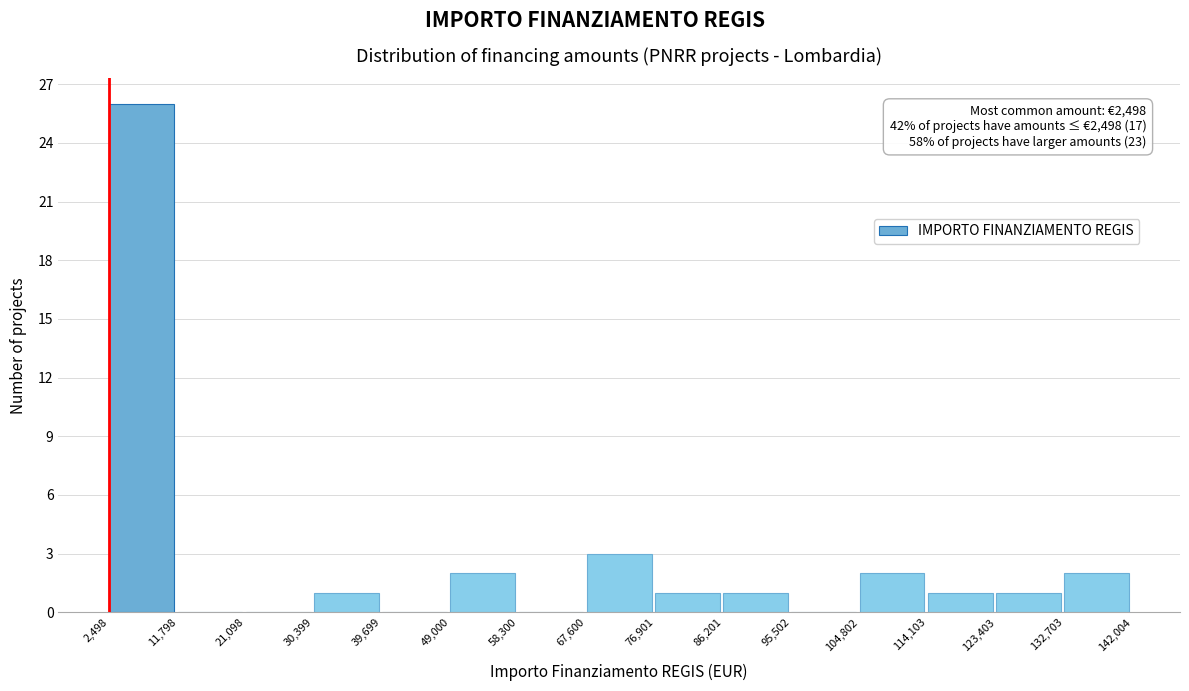

Which range on the x-axis has the tallest bar?

2,498 to 11,798